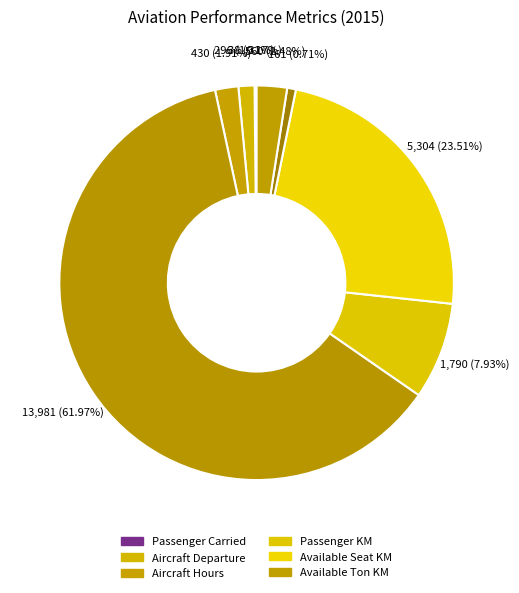

How many slices are in this pie chart?

8